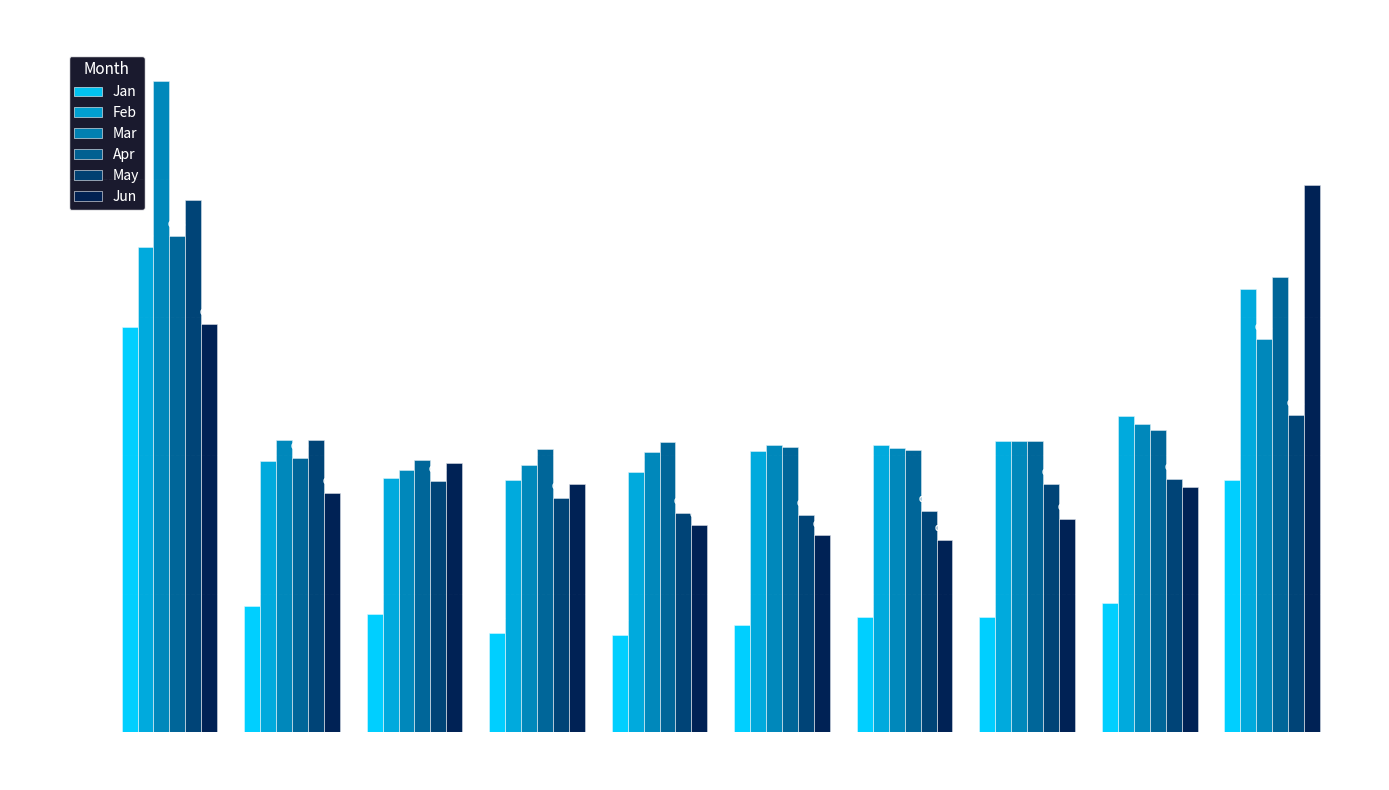

Which series has the widest spread of values?

Mar